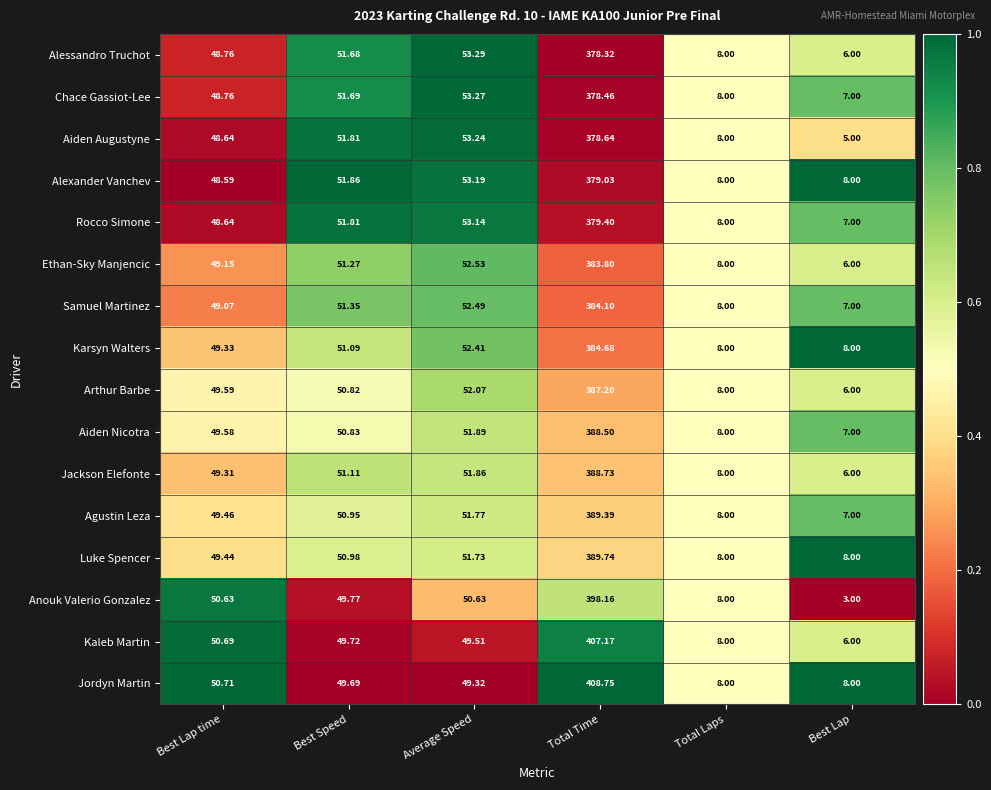

Which label corresponds to the smallest value in the chart?

Best Lap